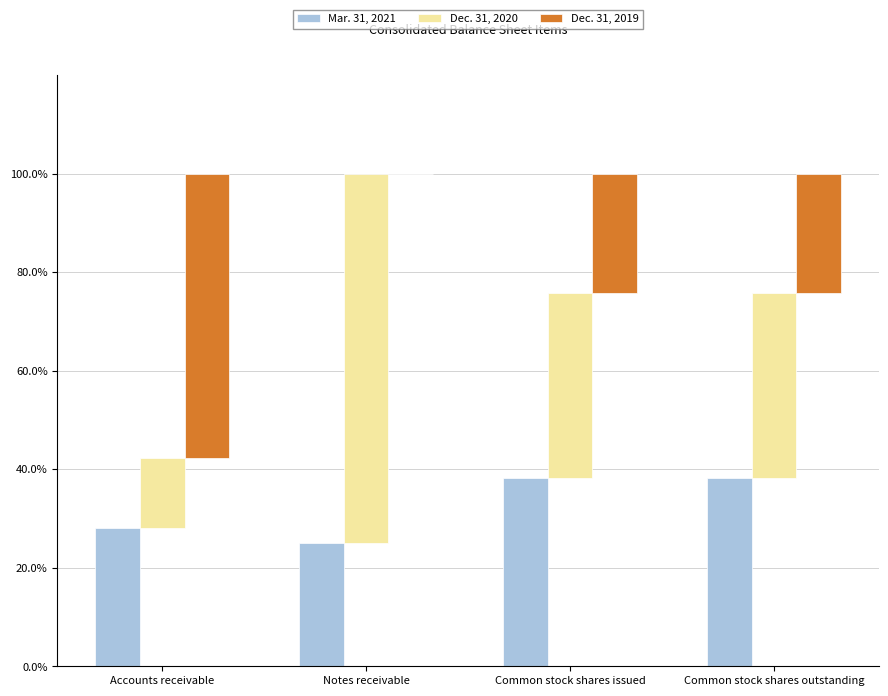

What is the label of the 2nd bar from the right?

Common stock shares issued